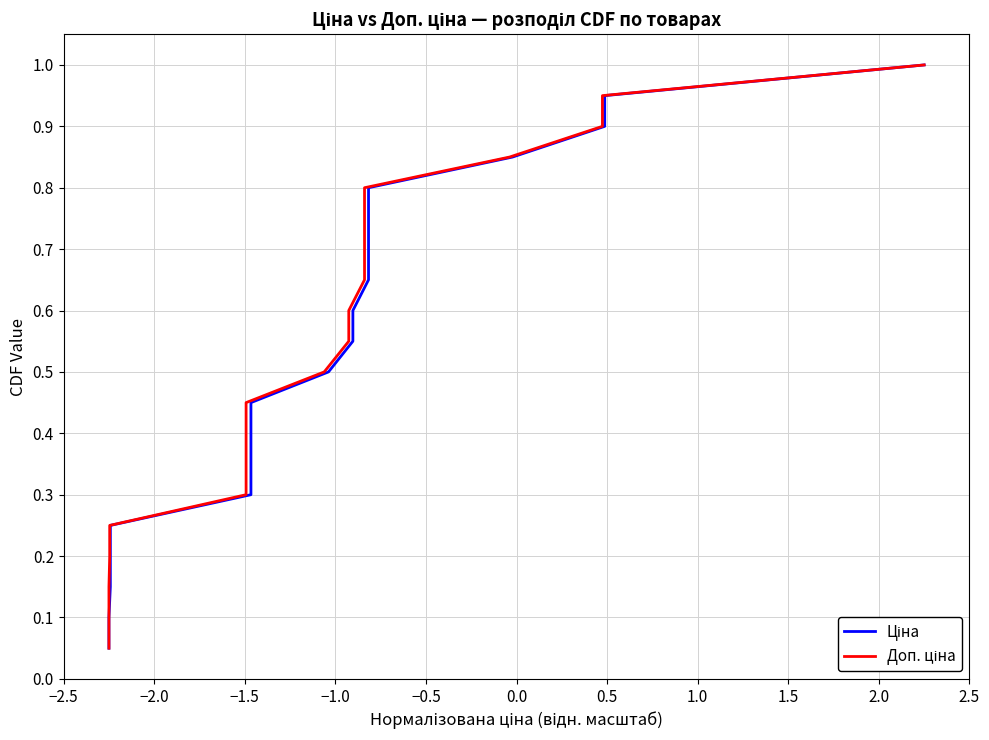

True or false: Ціна and Доп. ціна intersect in this chart.

False